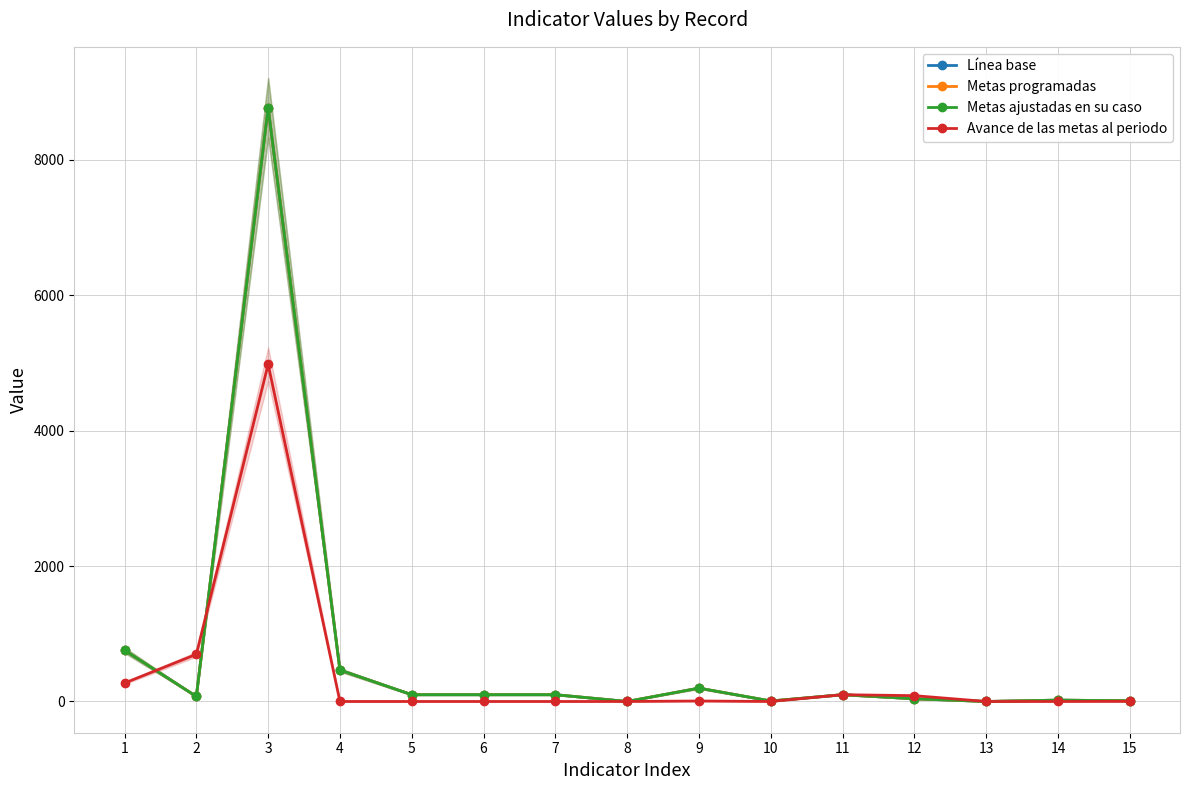

Where is Avance de las metas al periodo nearest to the value 2489?

2